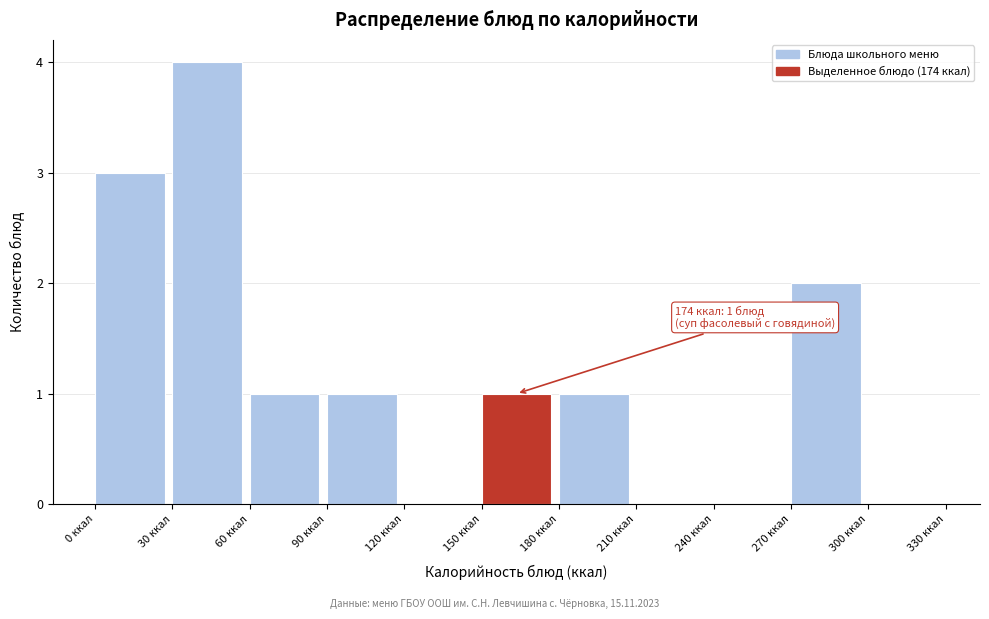

Which range on the x-axis has the tallest bar?

30 to 60